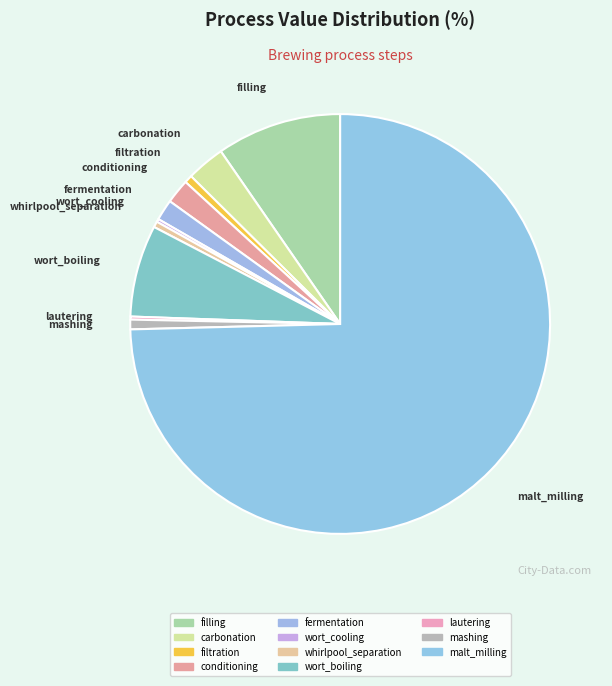

To the nearest percent, what is the combined percentage of lautering and filling?

10%